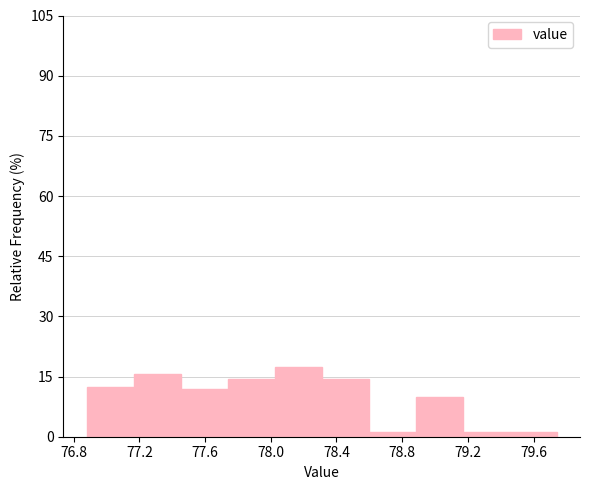

Reading left to right, transcribe this chart: for each bar, give the range it covers on the x-axis and its height. Neither the bar edges nor the heights are printed on the chart, so give them approximately, as read against the axes.

76.90 to 77.15: 12
77.15 to 77.45: 16
77.45 to 77.75: 12
77.75 to 78.00: 14
78.00 to 78.30: 18
78.30 to 78.60: 14
78.60 to 78.90: under 2
78.90 to 79.15: 10
79.15 to 79.45: under 2
79.45 to 79.75: under 2